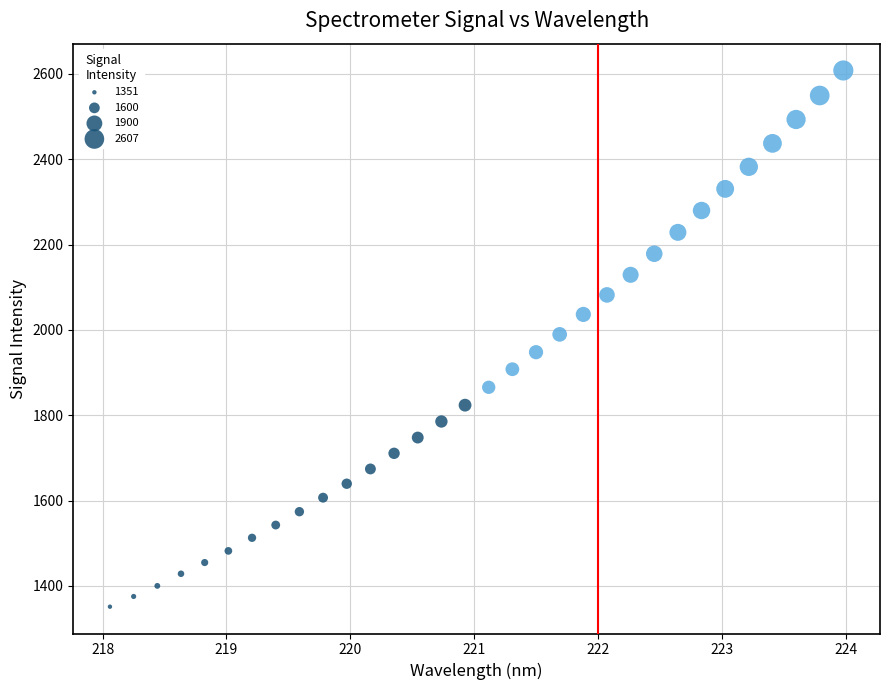

What is the range of X values (max minus min)?

5.9